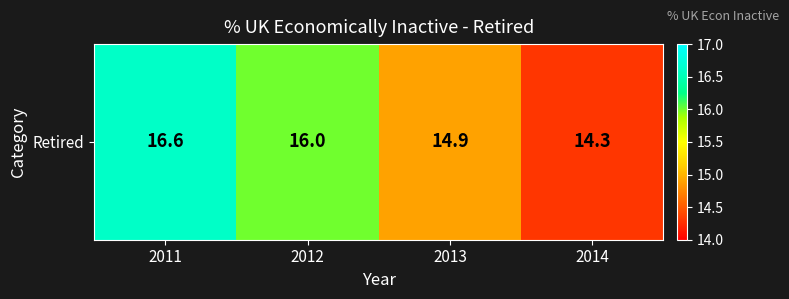

At which label does the data first exceed 16?

2011